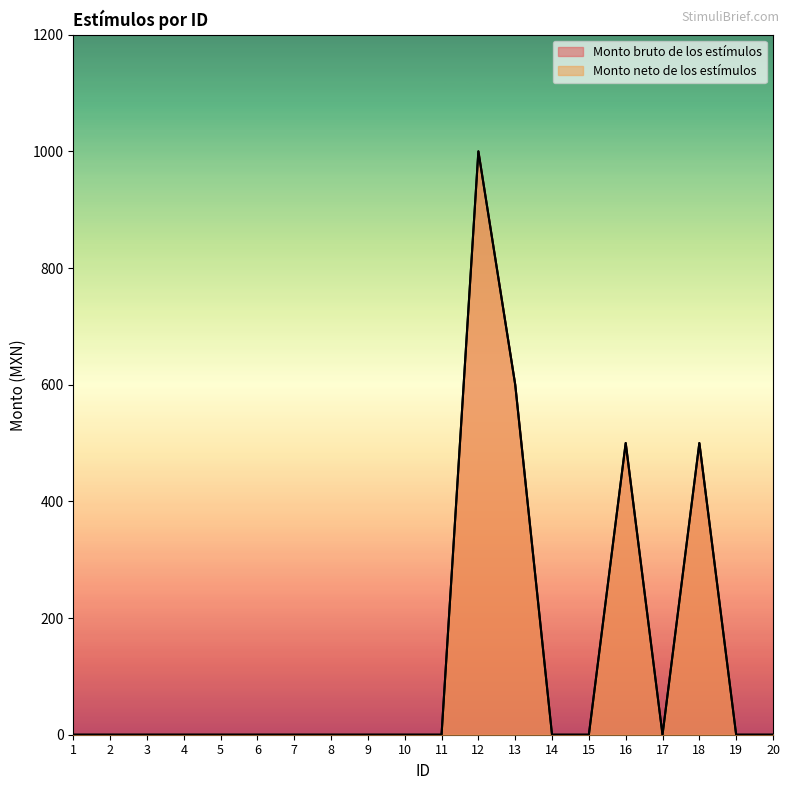

Reading left to right, extract all data points from this chart.

Monto bruto de los estímulos: 0	0	0	0	0	0	0	0	0	0	0	1000	600	0	0	500	0	500	0	0
Monto neto de los estímulos: 0	0	0	0	0	0	0	0	0	0	0	1000	600	0	0	500	0	500	0	0